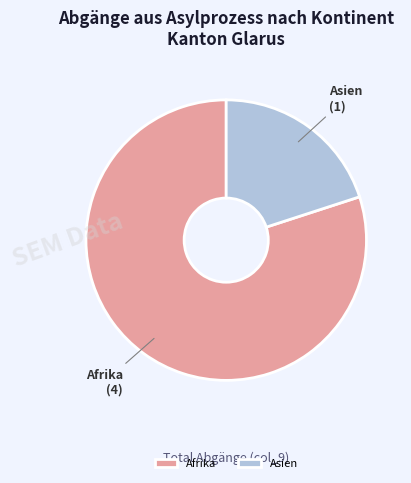

Which slice is the smallest?

Asien